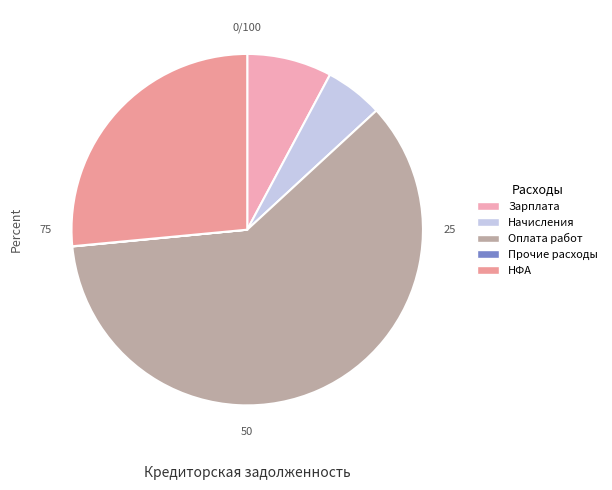

Count the number of slices in the pie.

5